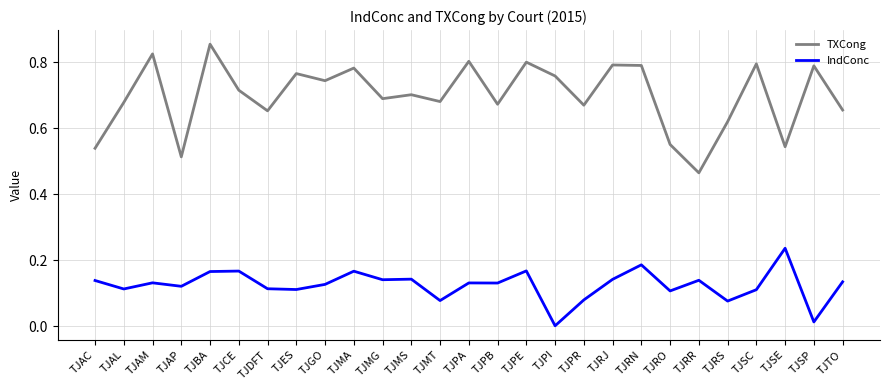

At which category is the sum across all series the highest?

TJBA